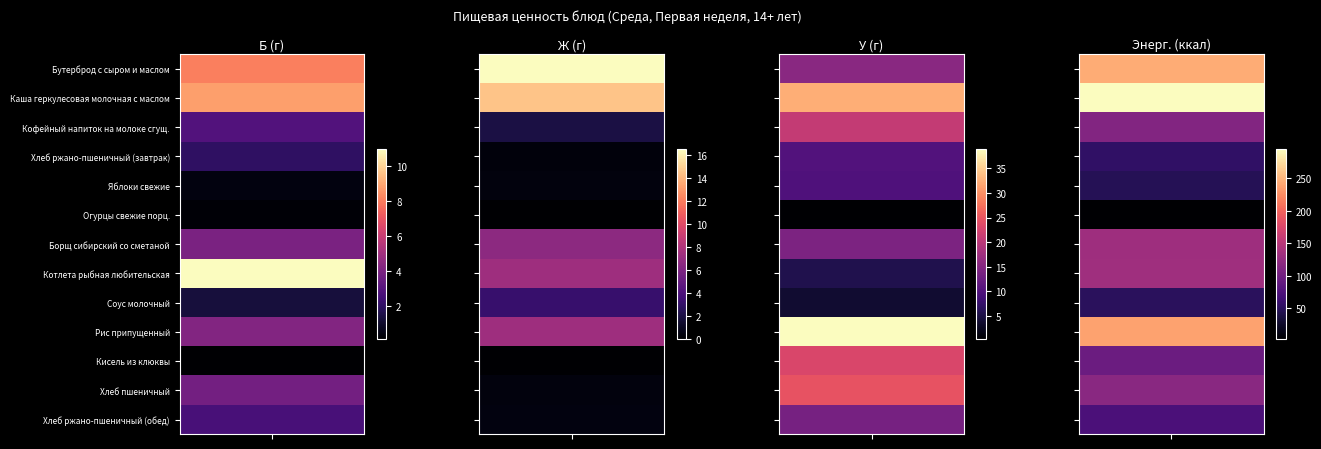

Is it true that Бутерброд с сыром и маслом equals 8.1 at 0?

True